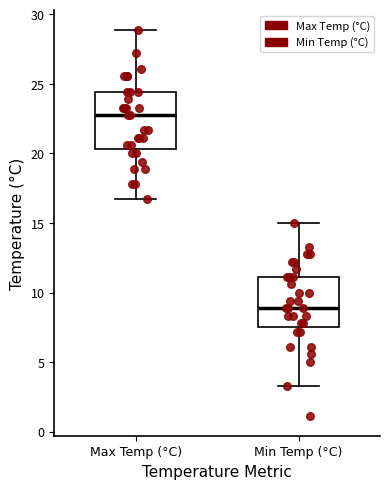

Reading left to right, transcribe this box plot: for each box, give where its median line is, the range the box spans, and where its two whiskers end, as read against the y-axis. The values are not printed on the chart, so give them approximately, as read against the axis.

Max Temp (°C): median 23.0, box 20.5 to 24.5, whiskers 16.5 to 29.0
Min Temp (°C): median 9.0, box 7.5 to 11.0, whiskers 3.5 to 15.0